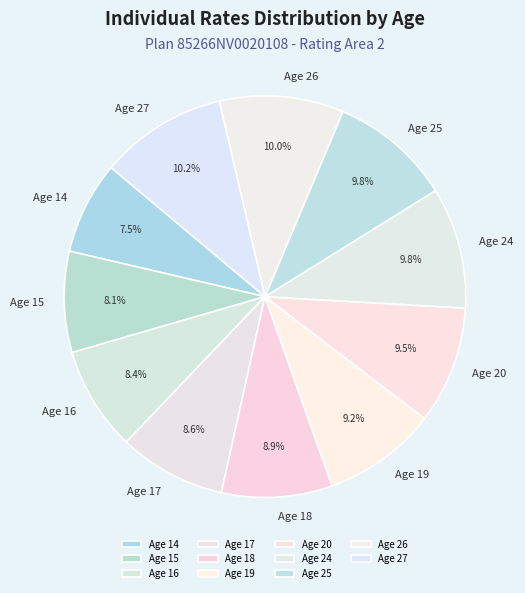

What percentage is the Age 17 slice, to the nearest percent?

9%